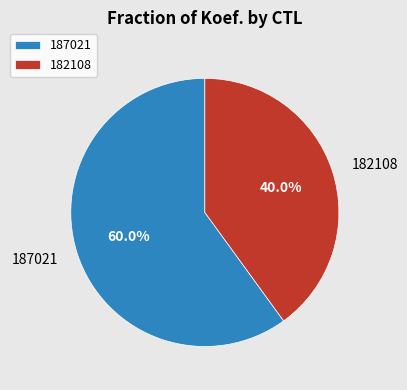

What is the total percentage of 182108 and 187021?

100.0%